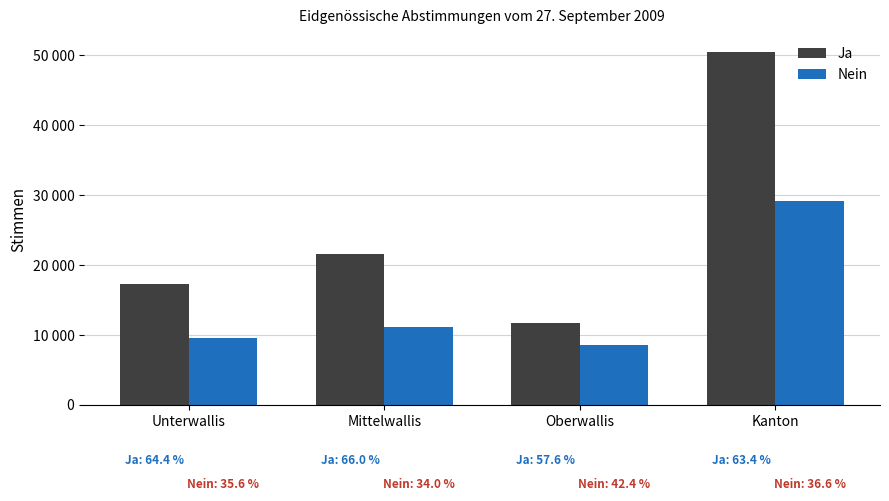

Rank the series by their maximum value, from lowest to highest.

Nein, Ja